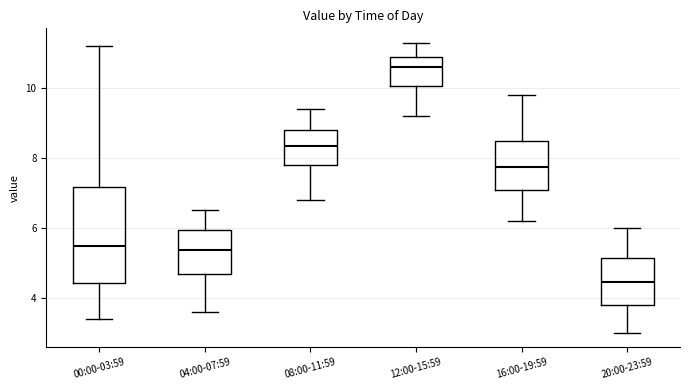

Where is the upper edge of the box for 20:00-23:59 on the y-axis? The values are not printed on the chart, so give them approximately, as read against the axis.

5.2